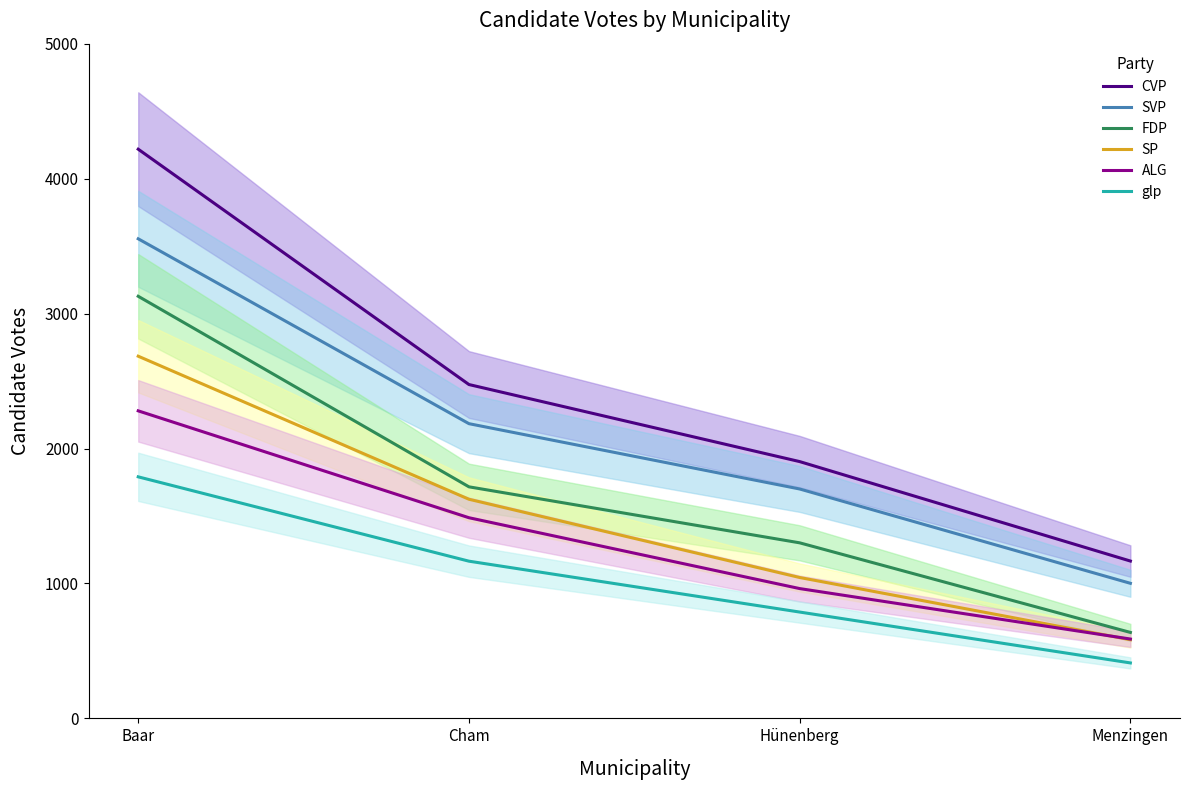

At which label does CVP first exceed 2474?

Baar